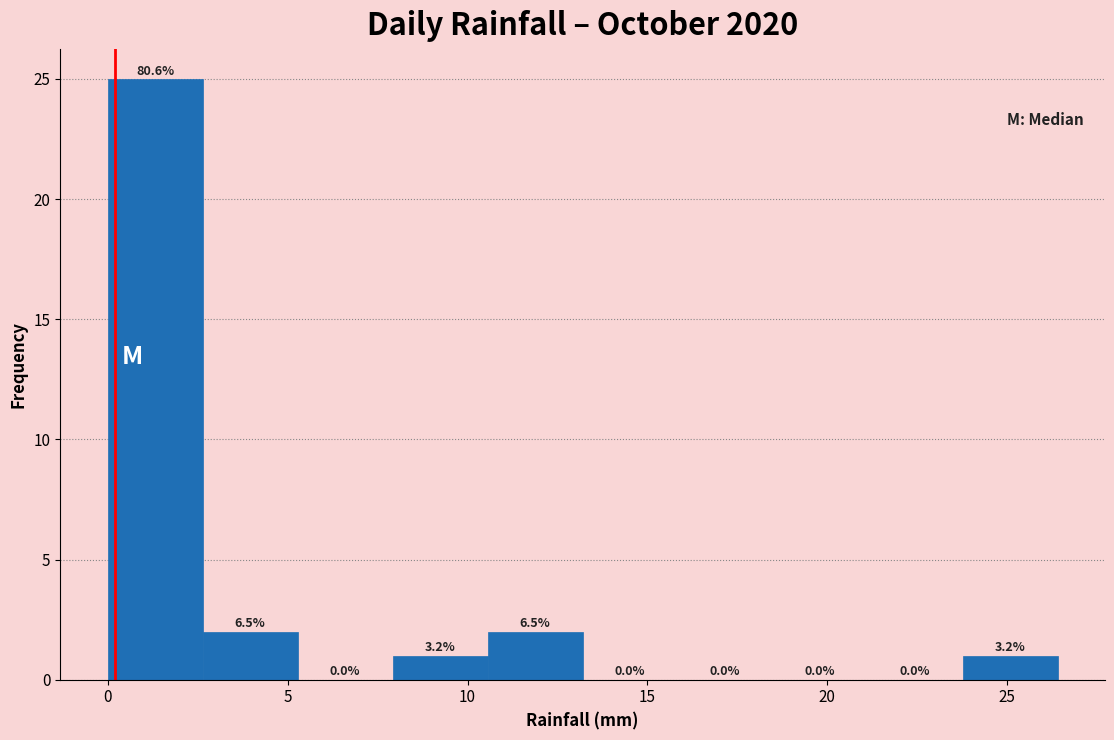

Which range on the x-axis has the tallest bar?

0.0 to 2.5